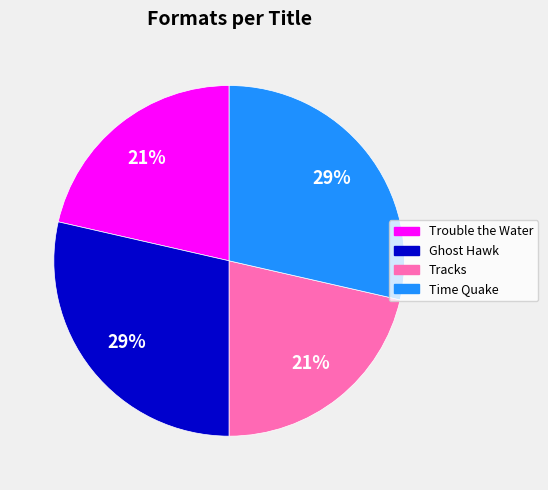

How many segments does this pie chart have?

4